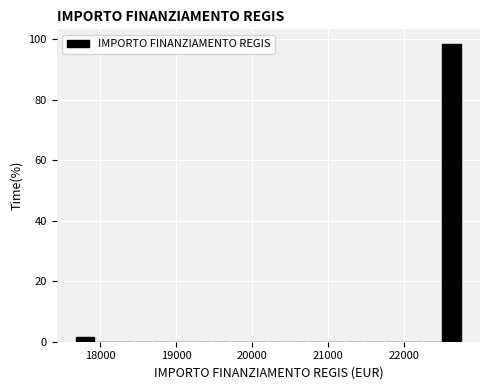

Around what value on the x-axis is the tallest bar? Give the approximate position of its centre, as read against the axis.

22600